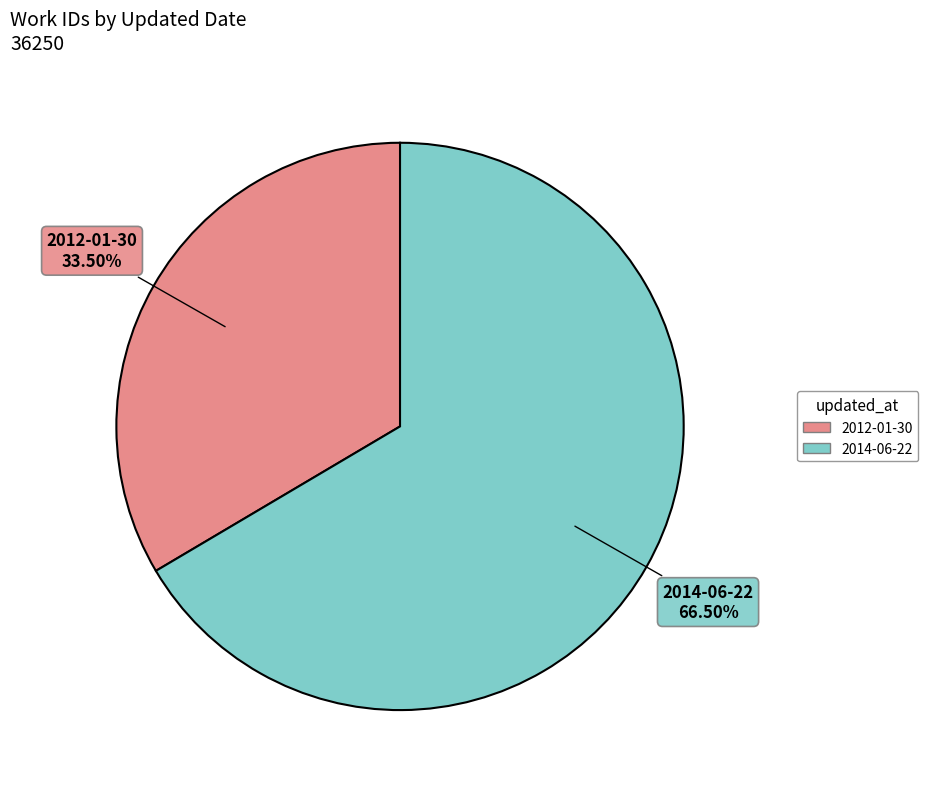

To the nearest percent, what is the difference between the largest and smallest slice percentages?

33%